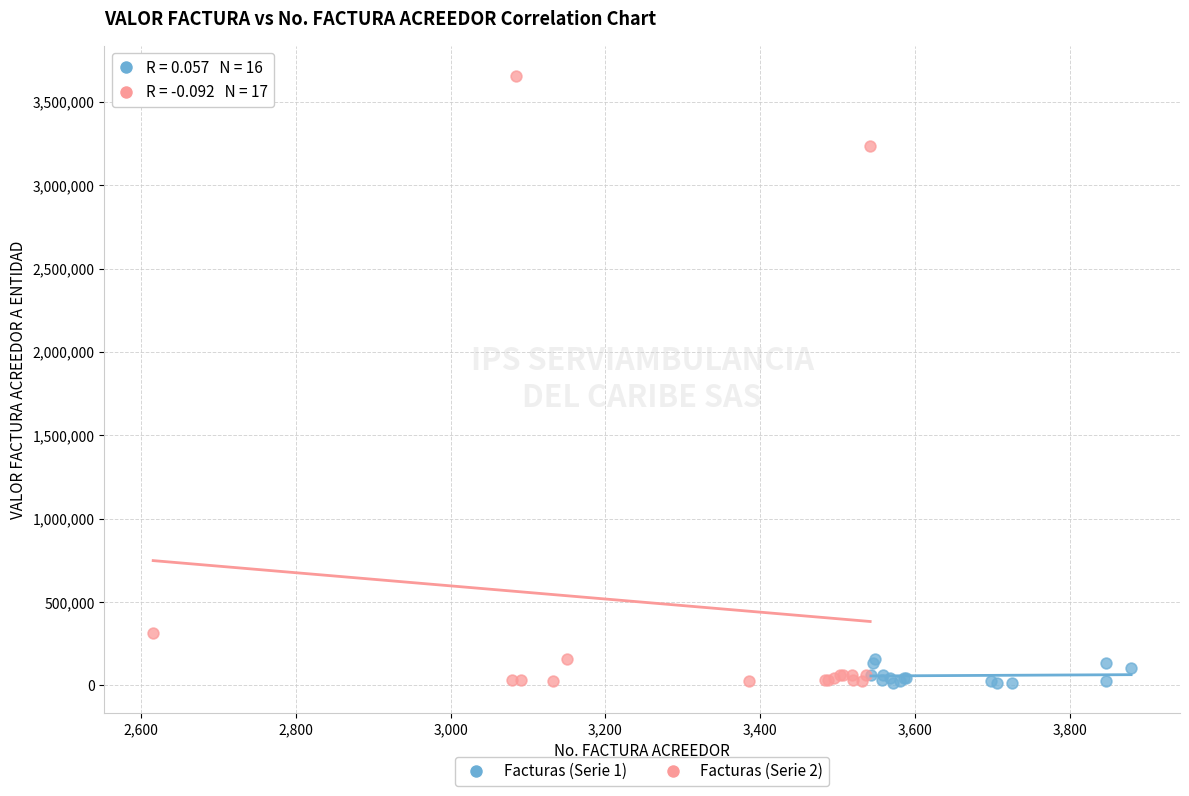

Which series has the largest Y range (max minus min)?

Facturas (Serie 2)